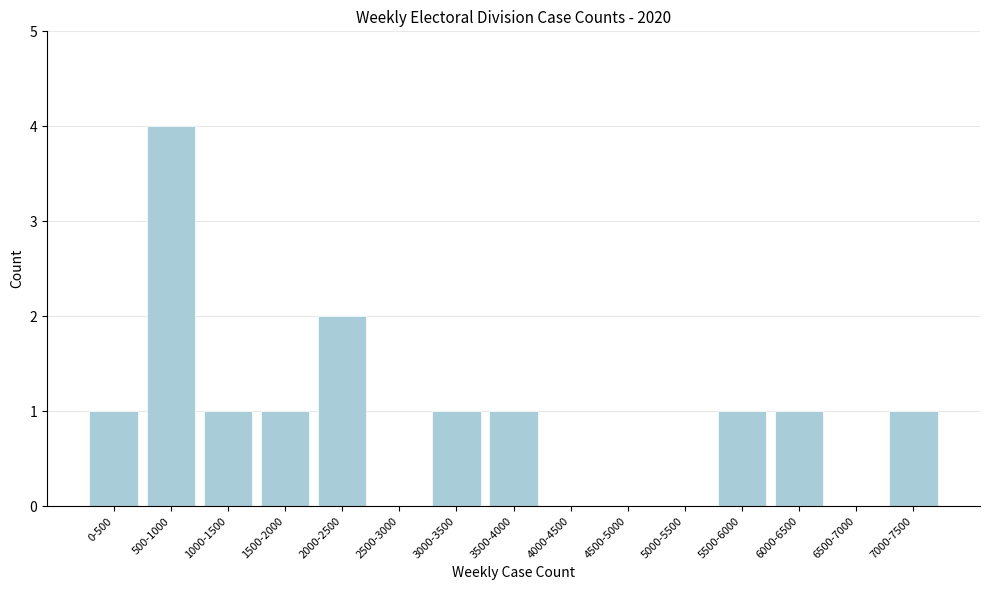

Reading left to right, extract all data points from this chart.

0-500=1	500-1000=4	1000-1500=1	1500-2000=1	2000-2500=2	2500-3000=0	3000-3500=1	3500-4000=1	4000-4500=0	4500-5000=0	5000-5500=0	5500-6000=1	6000-6500=1	6500-7000=0	7000-7500=1